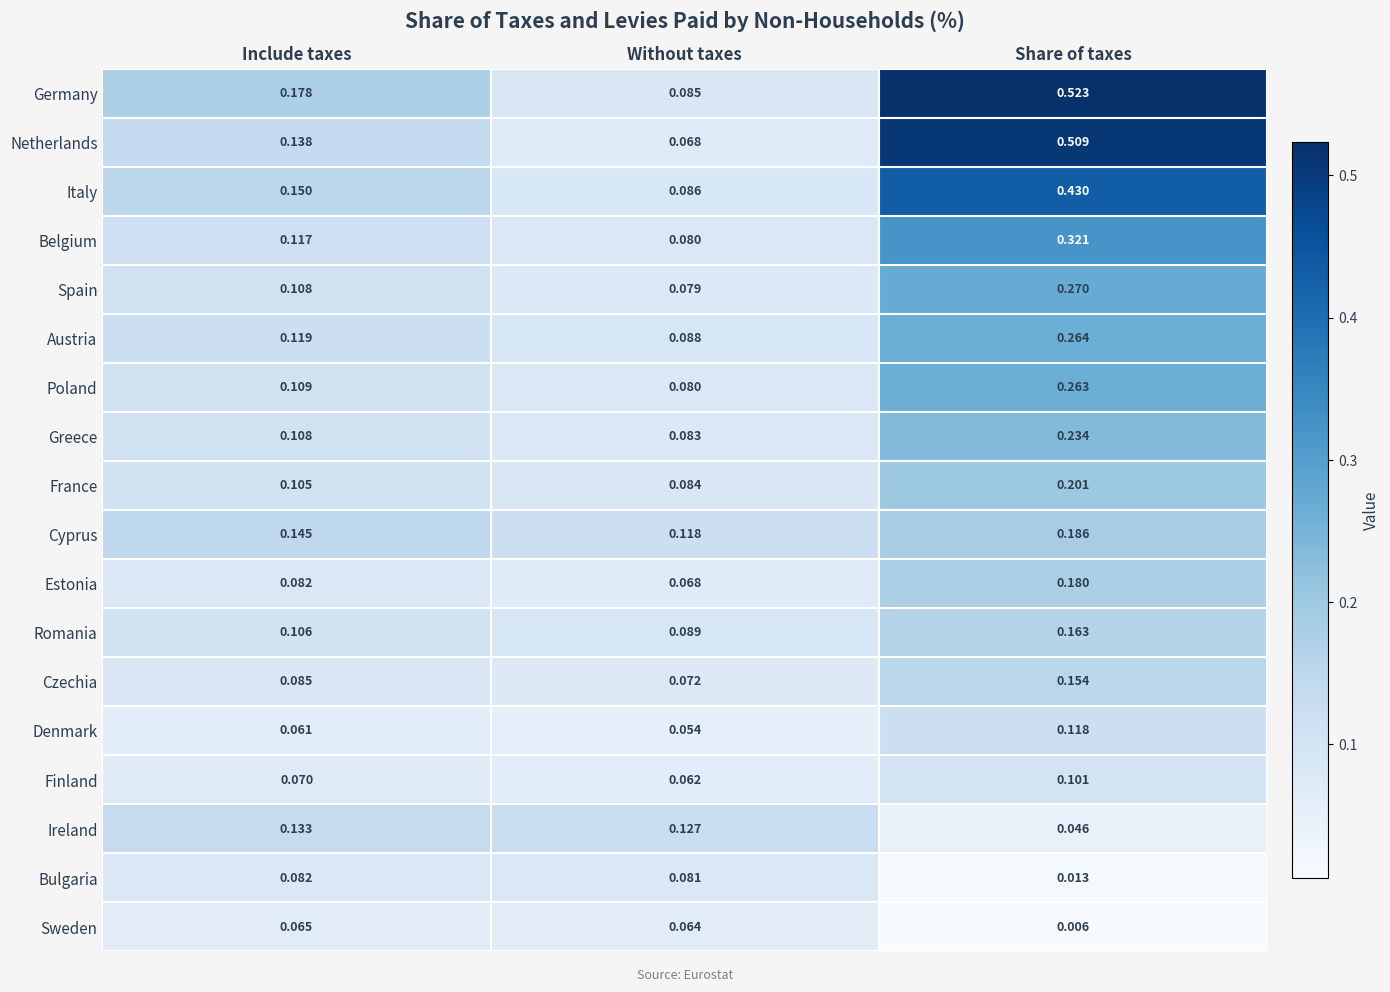

Where is Cyprus nearest to the value 0?

Without taxes